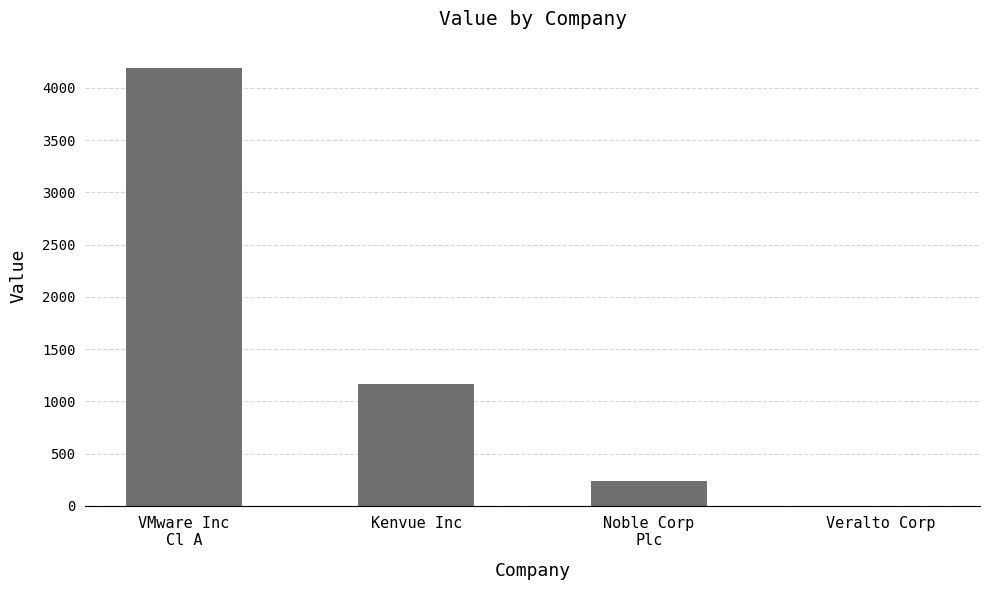

True or false: the data shows 238 at Noble Corp
Plc.

True